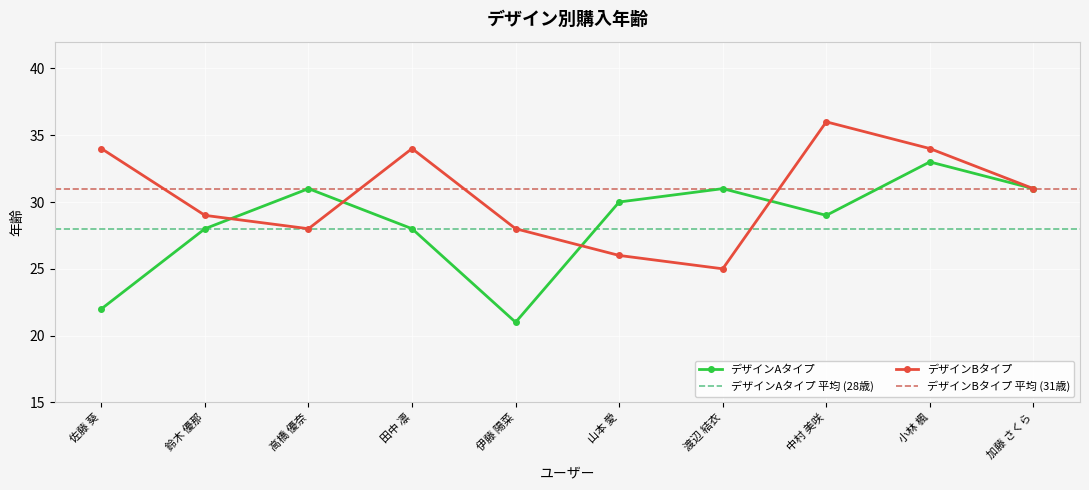

Reading right to left, extract all data points from this chart.

デザインAタイプ: 31	33	29	31	30	21	28	31	28	22
デザインBタイプ: 31	34	36	25	26	28	34	28	29	34